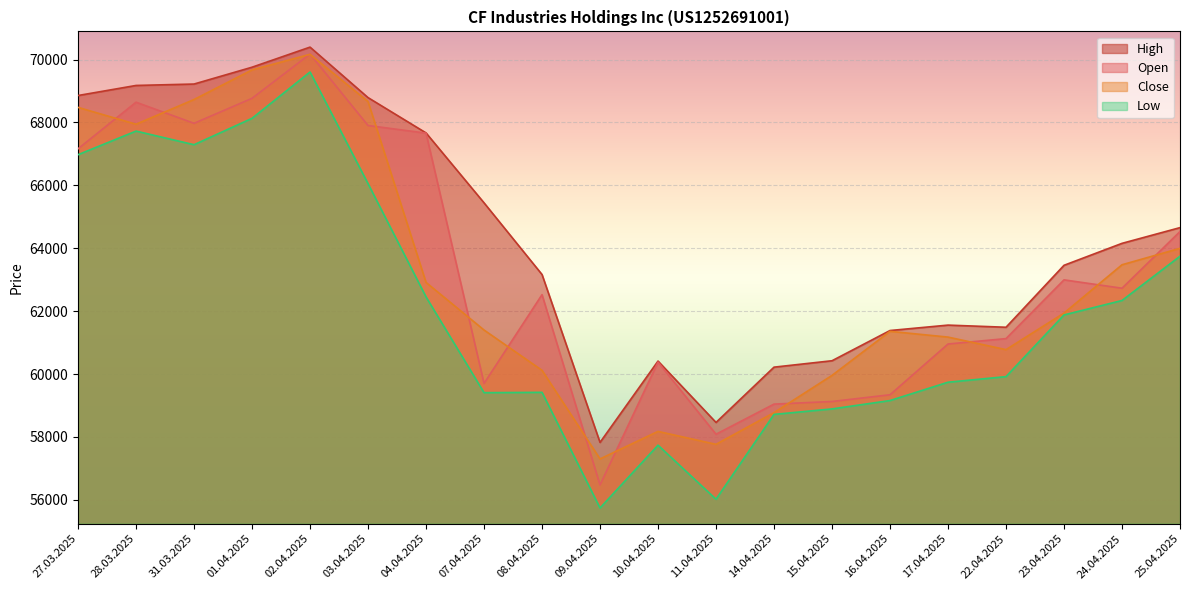

At which category does the chart reach its minimum across all series?

09.04.2025